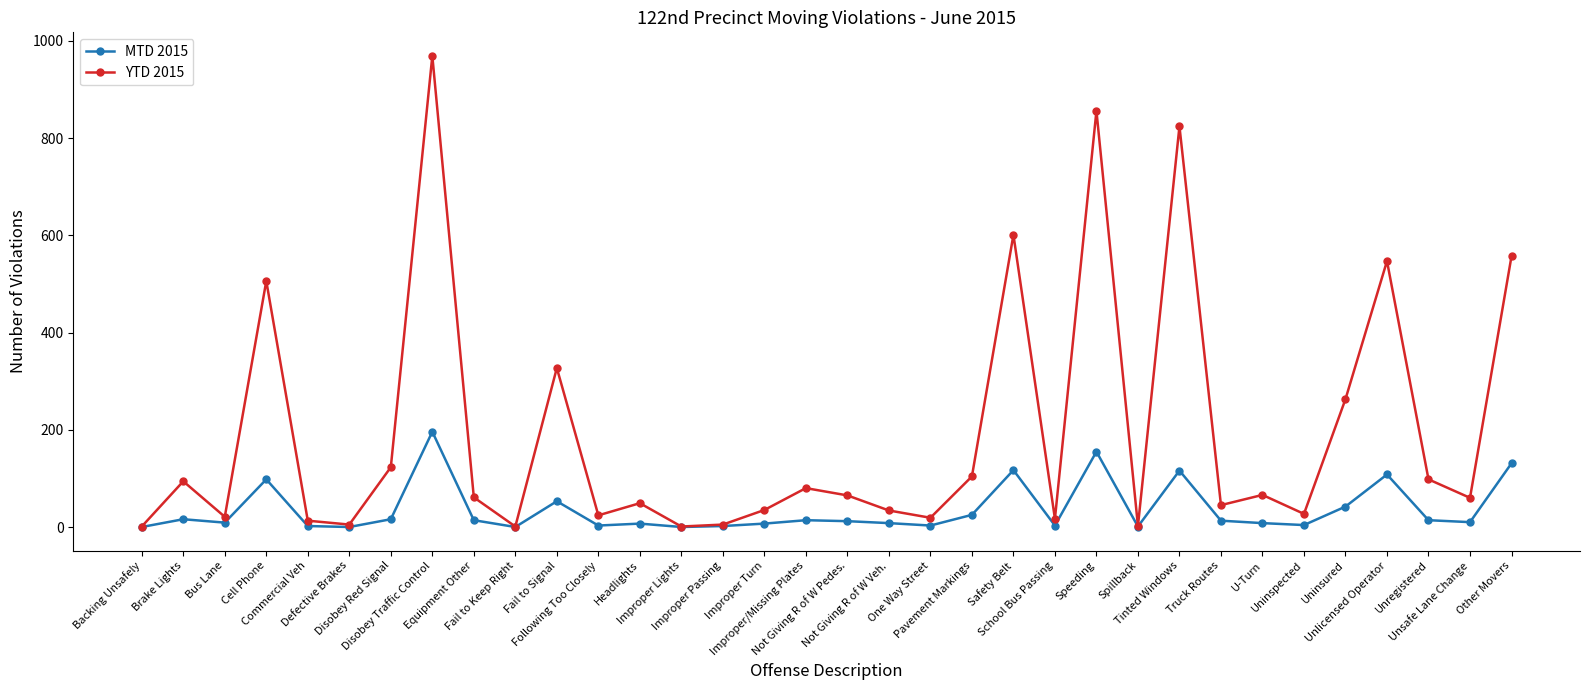

Which series has the largest total across all categories?

YTD 2015